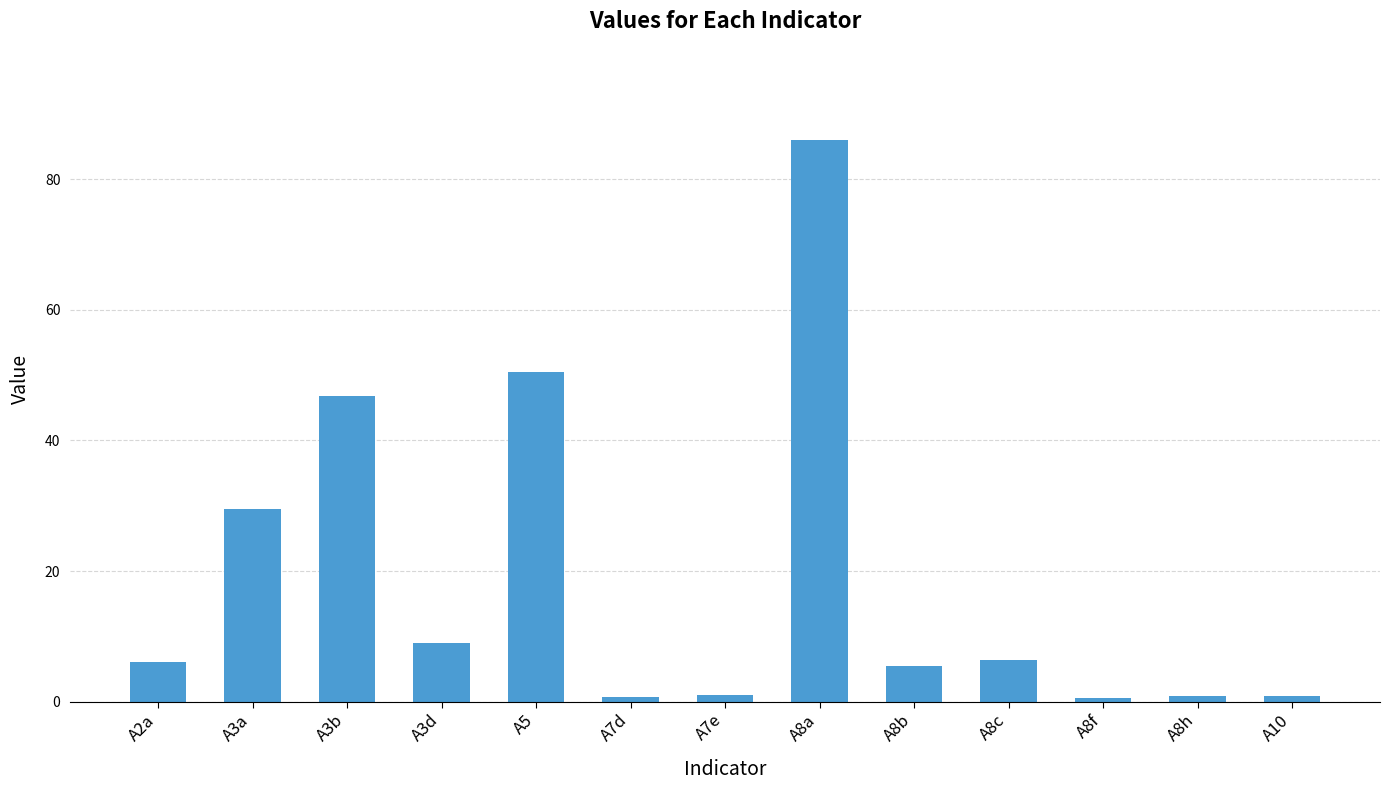

What is the minimum value shown in the chart?

0.5